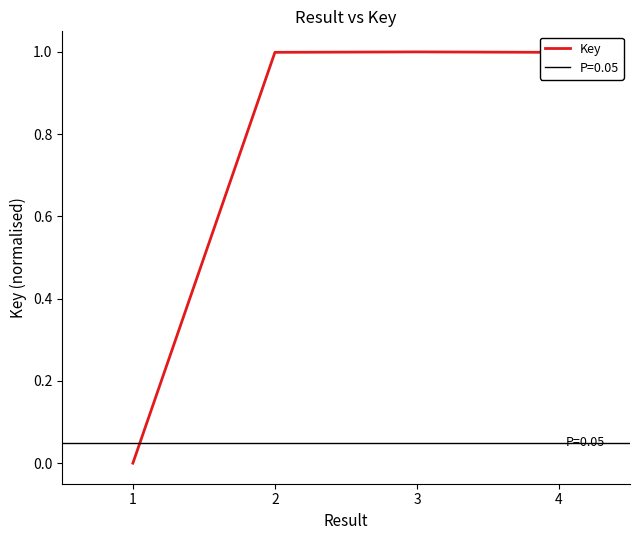

Is it true that the value at 1 is 0.0?

True